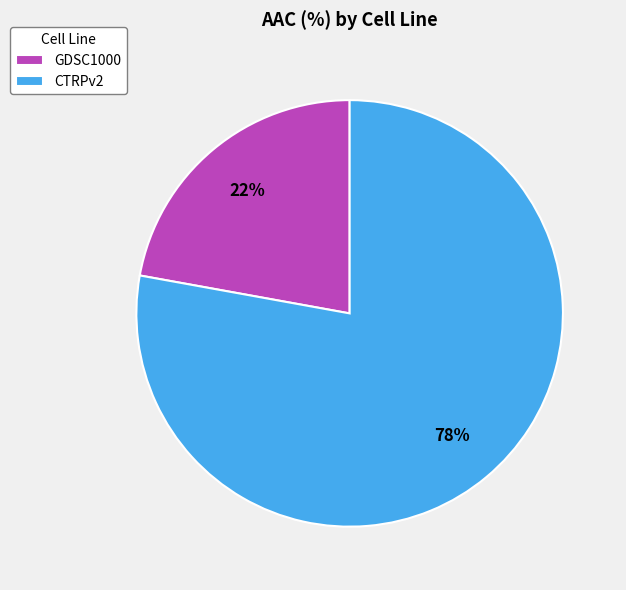

Which category accounts for the majority?

CTRPv2